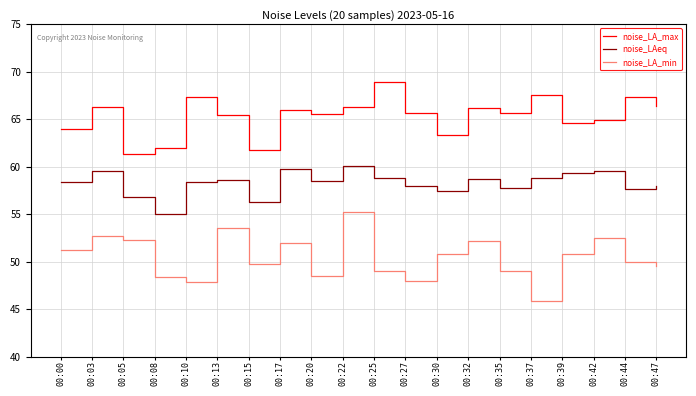

What is the difference between the noise_LA_max values at 00:15 and 00:05?

0.4